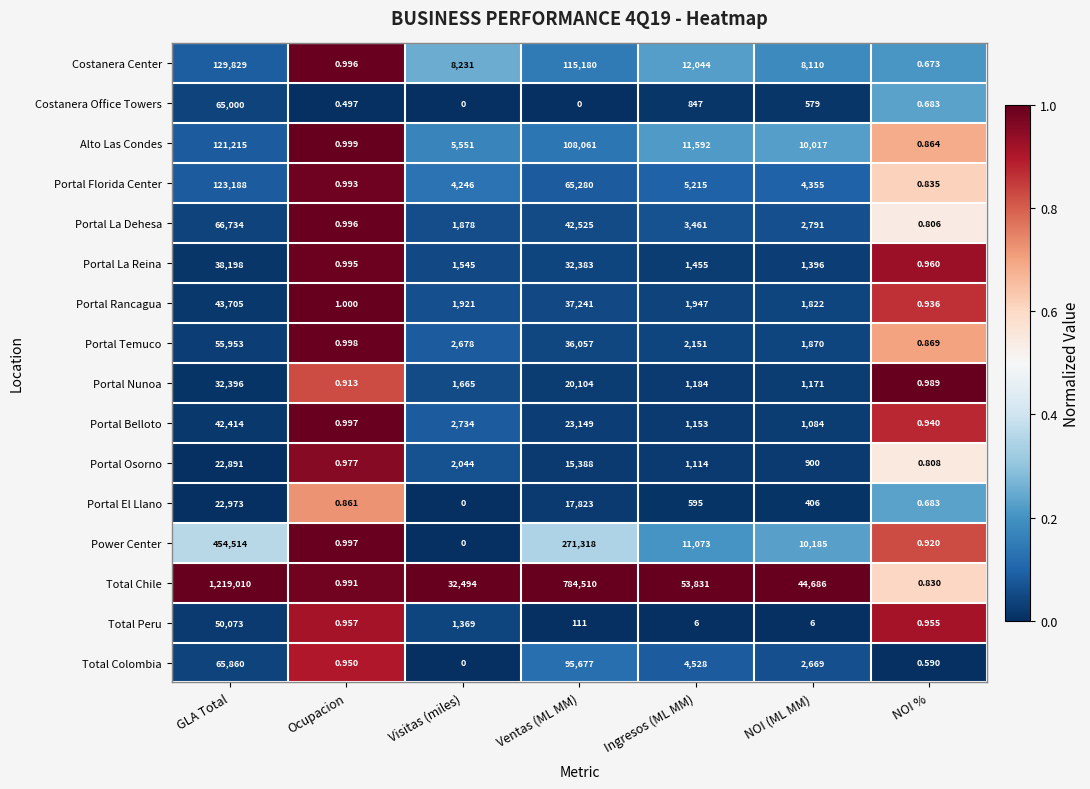

Which series changed the most between Ventas (ML MM) and Ingresos (ML MM)?

Total Chile